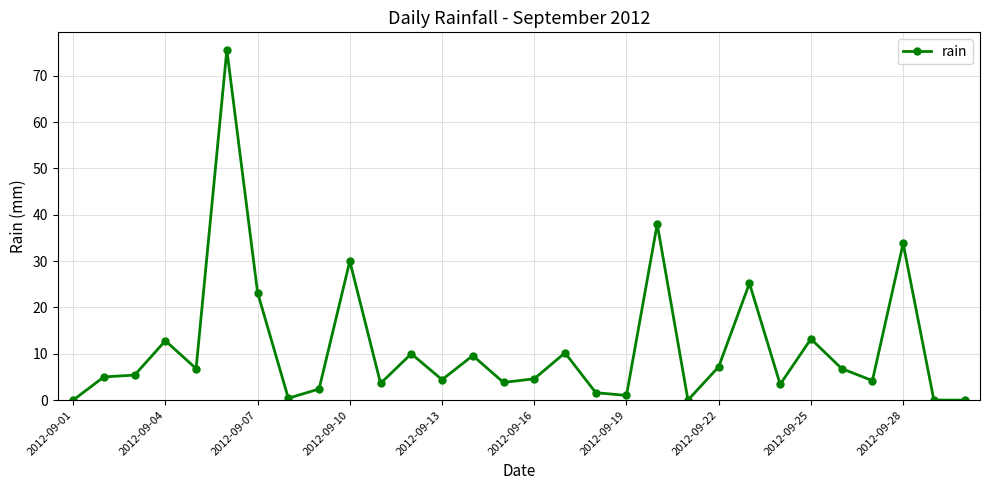

How many distinct data groups are displayed?

1